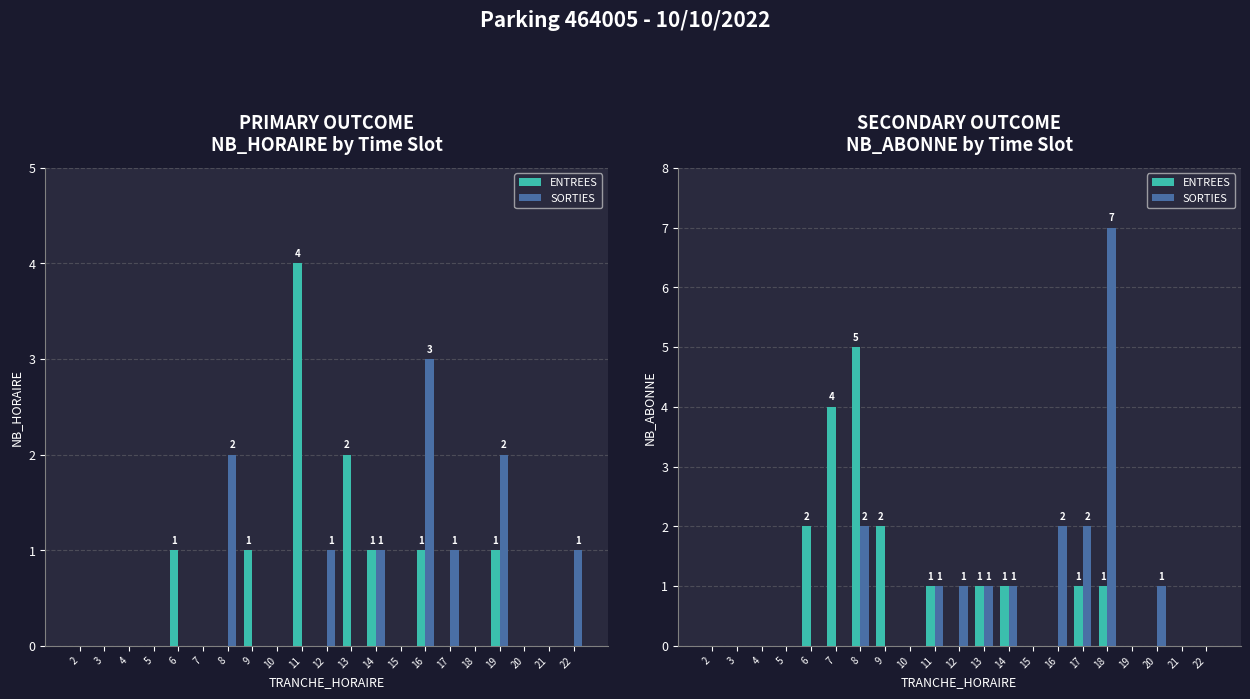

Reading left to right, list all the values displayed in this chart.

ENTREES: 2=0	3=0	4=0	5=0	6=2	7=4	8=5	9=2	10=0	11=1	12=0	13=1	14=1	15=0	16=0	17=1	18=1	19=0	20=0	21=0	22=0
SORTIES: 2=0	3=0	4=0	5=0	6=0	7=0	8=2	9=0	10=0	11=1	12=1	13=1	14=1	15=0	16=2	17=2	18=7	19=0	20=1	21=0	22=0